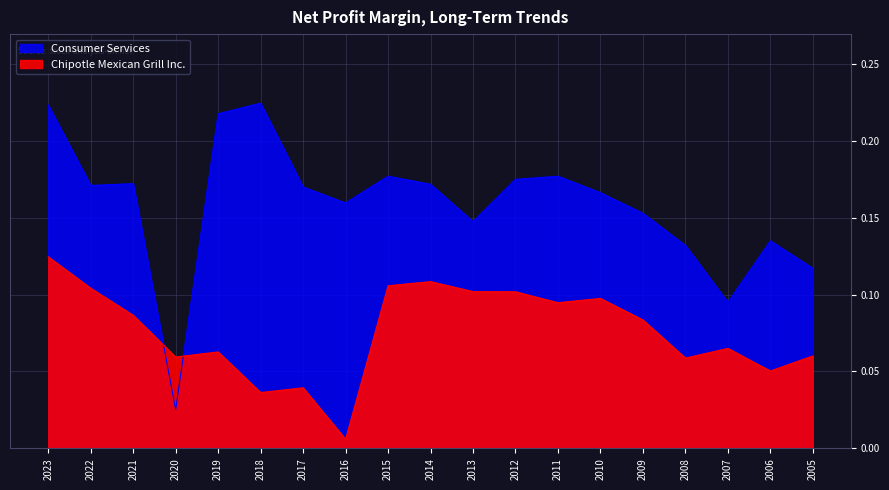

In Chipotle Mexican Grill Inc., how many points are higher than both neighbors (excluding endpoints)?

5